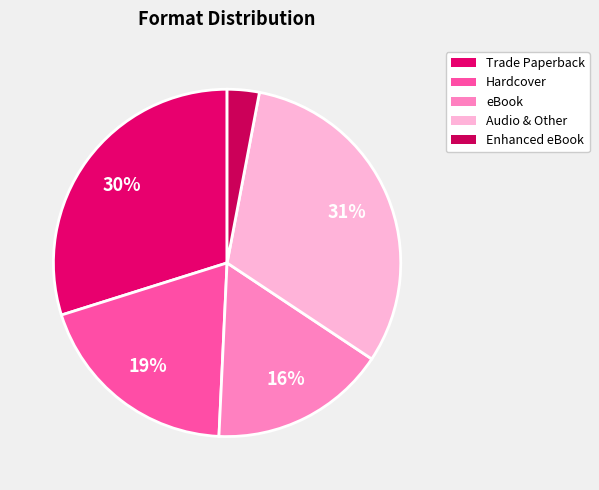

Rank the categories by value from highest to lowest.

Audio & Other, Trade Paperback, Hardcover, eBook, Enhanced eBook